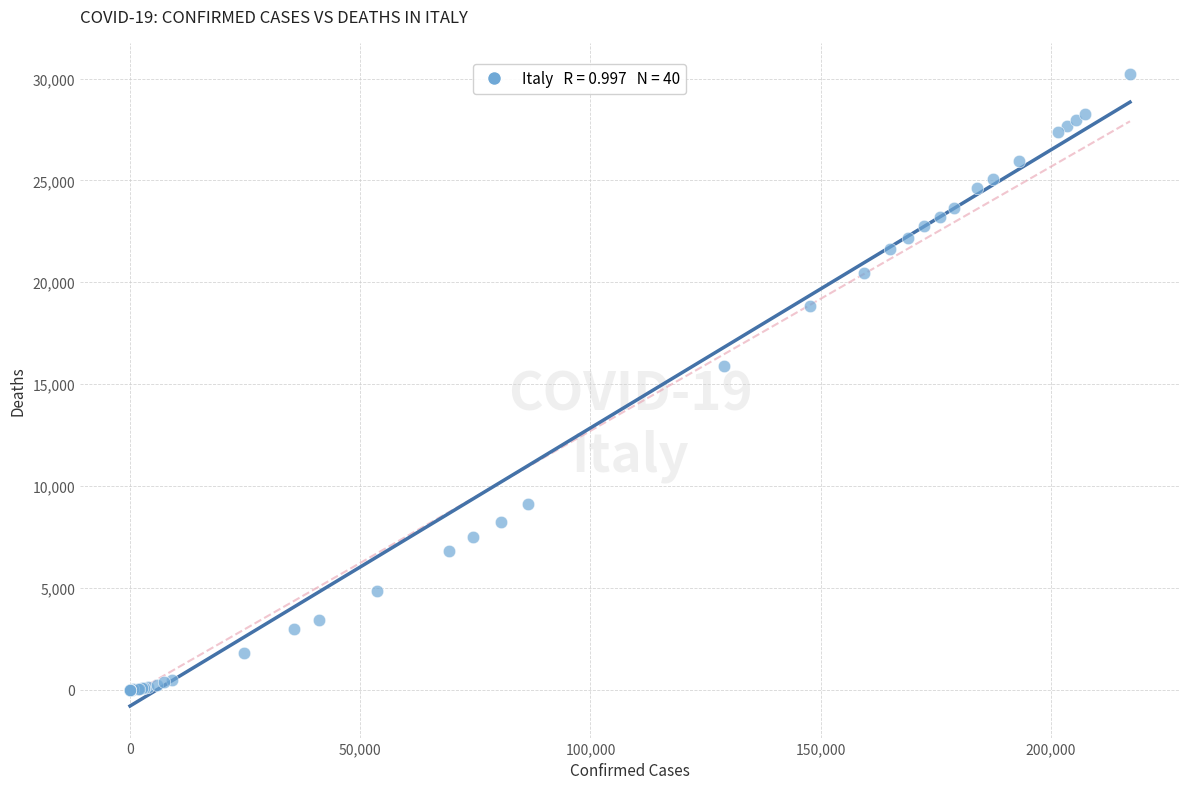

What Y value in the scatter plot is closest to 15100?

15887